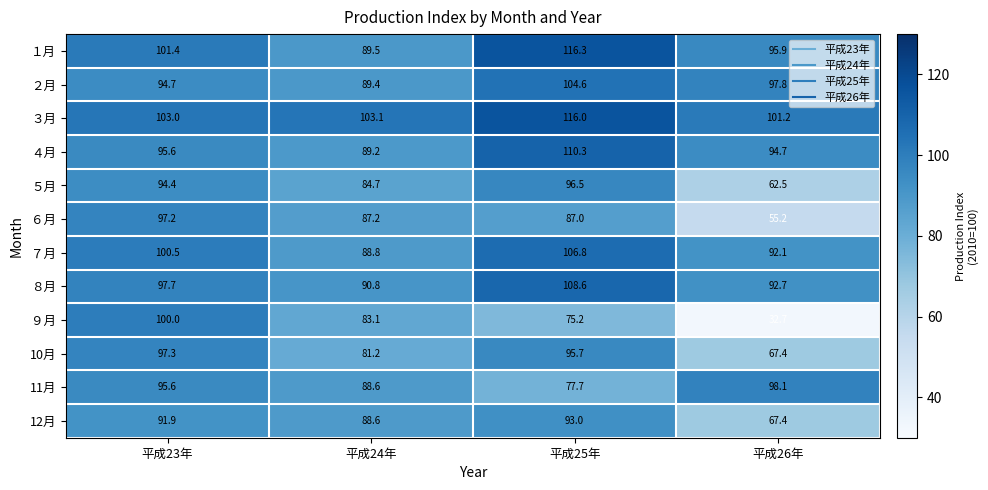

Which series has the widest spread of values?

９月